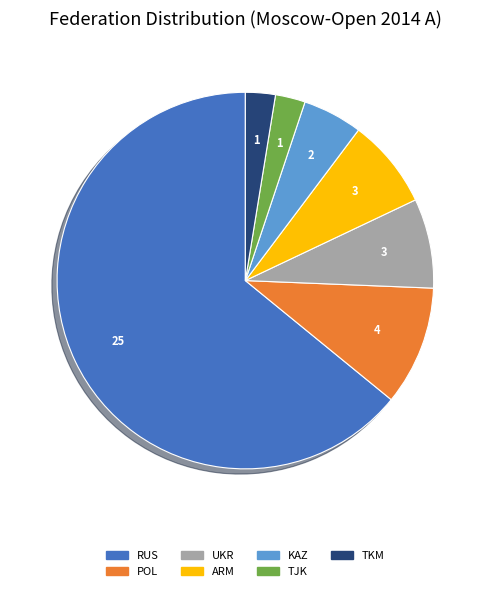

Is it true that TKM is 3% of the pie?

True